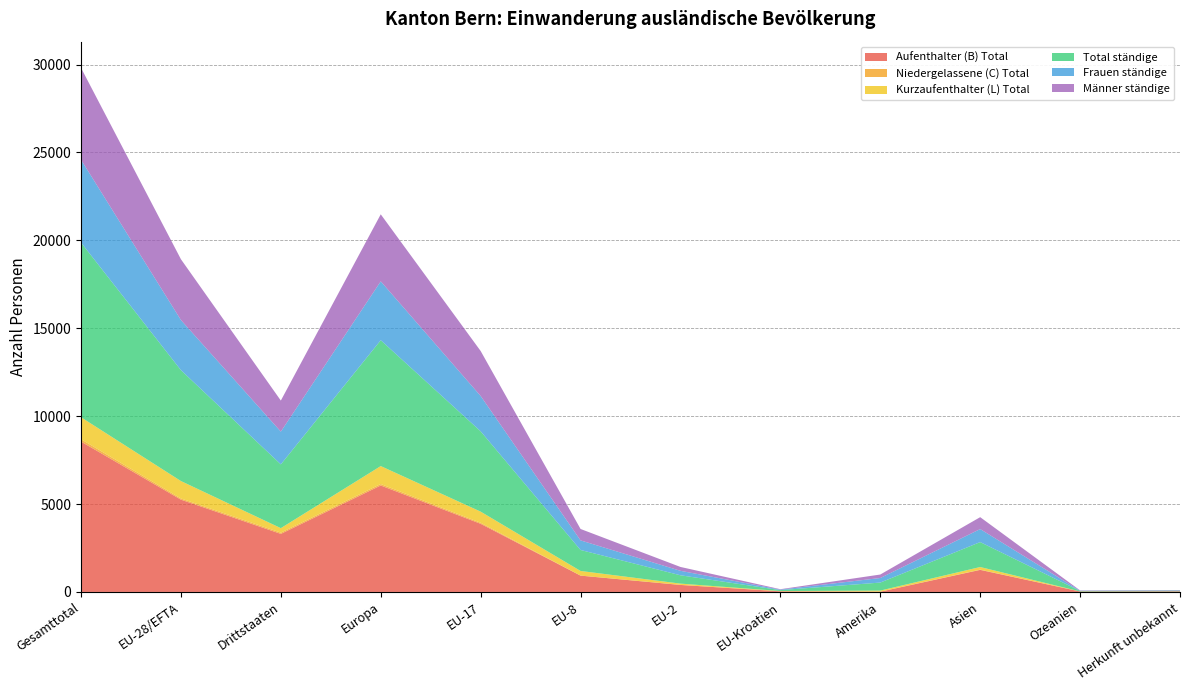

Reading left to right, extract all data points from this chart.

Aufenthalter (B) Total: 8554	5251	3303	6056	3876	928	398	36	13	1255	26	36
Niedergelassene (C) Total: 135	66	69	83	59	2	3	2	5	13	0	1
Kurzaufenthalter (L) Total: 1249	992	257	1022	634	264	73	14	59	150	3	0
Total ständige: 9938	6309	3629	7161	4569	1194	474	52	457	1418	29	37
Frauen ständige: 4712	2850	1862	3348	2010	545	254	28	259	741	10	15
Männer ständige: 5226	3459	1767	3813	2559	649	220	24	198	677	19	22